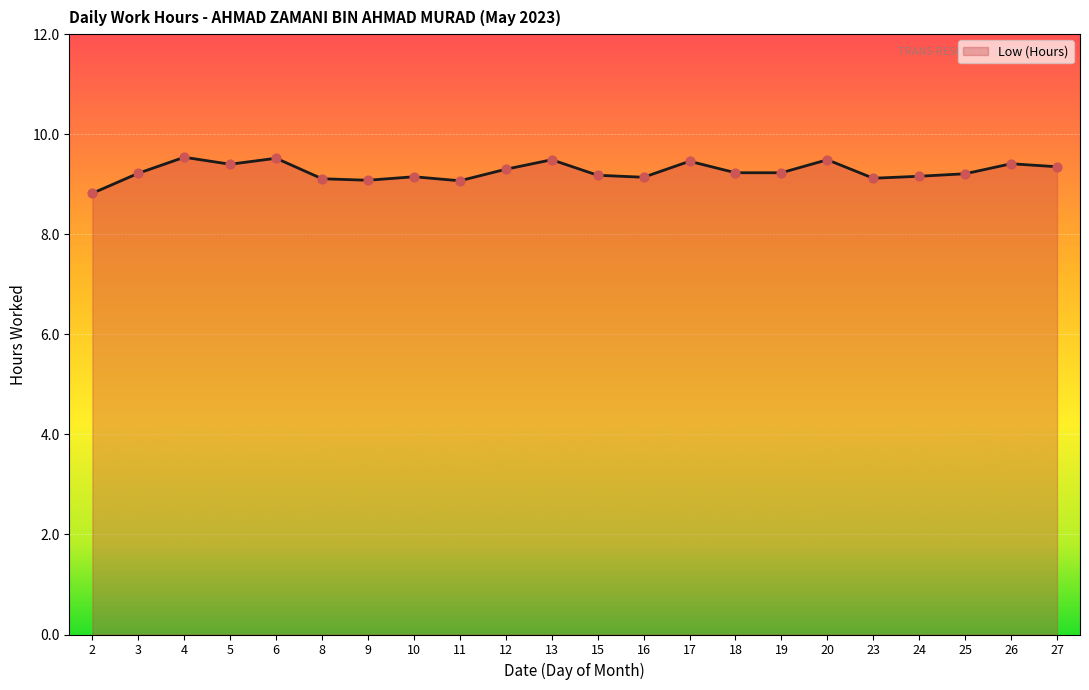

What is the change in value from 2 to 3?

+0.4